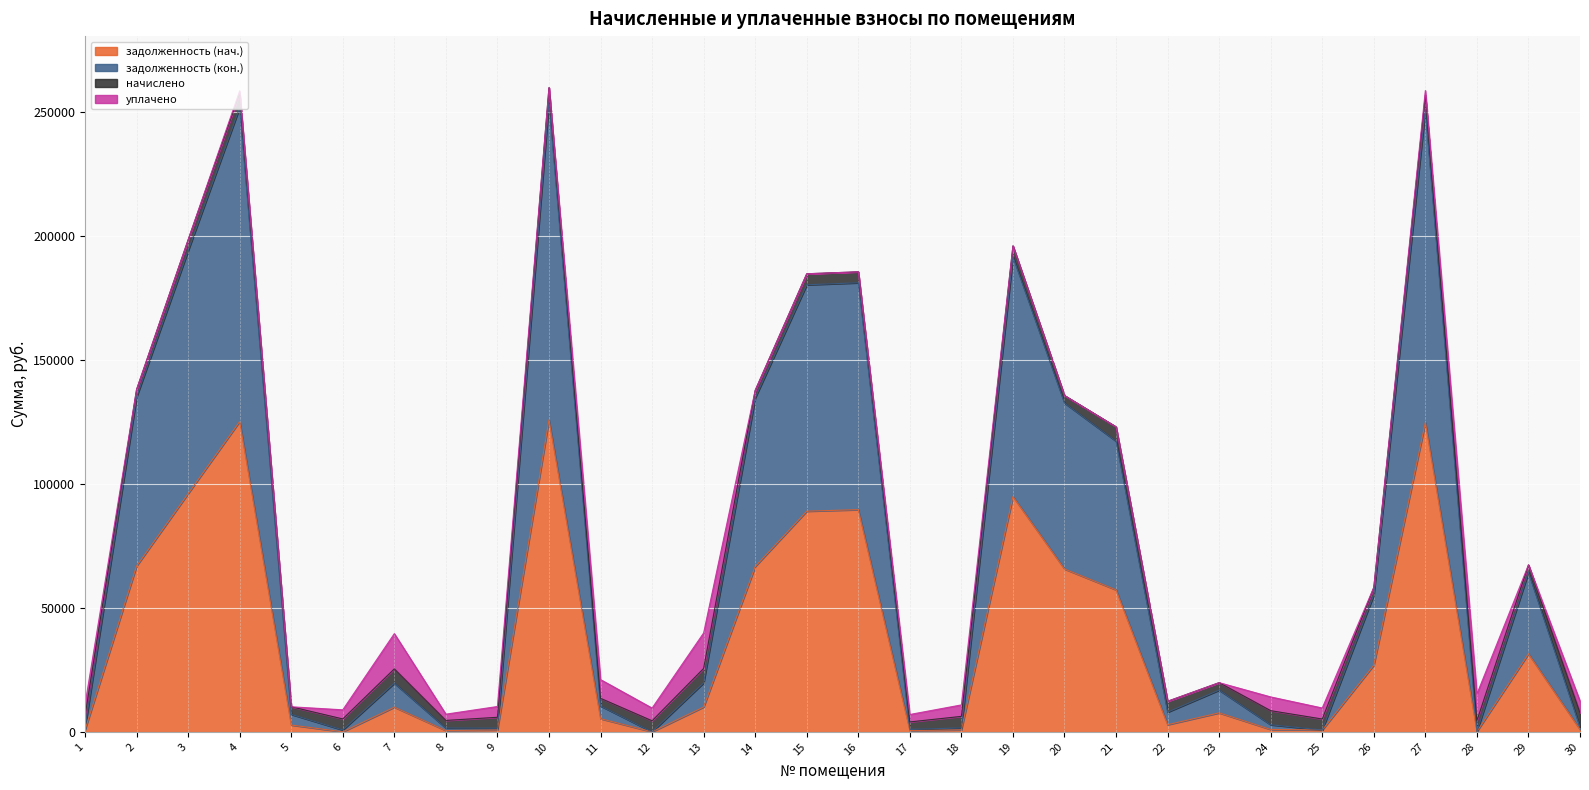

True or false: задолженность (кон.) has more than 0 points higher than both neighbors.

True